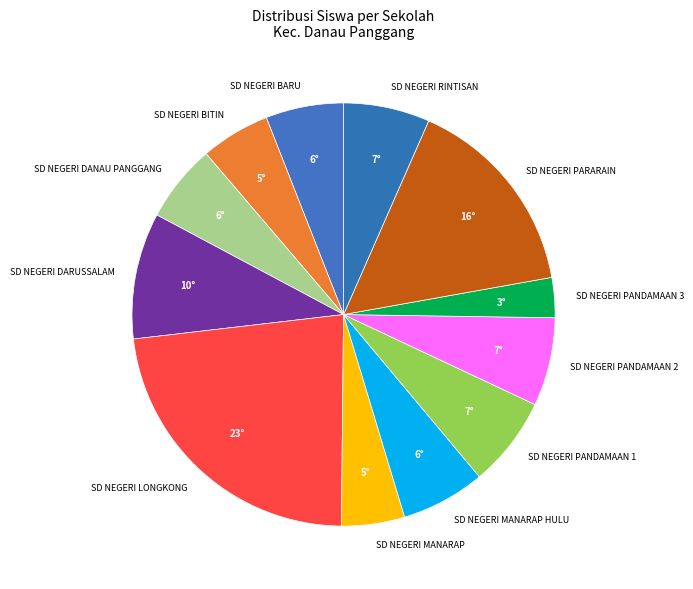

What is the smallest slice in the pie chart?

SD NEGERI PANDAMAAN 3